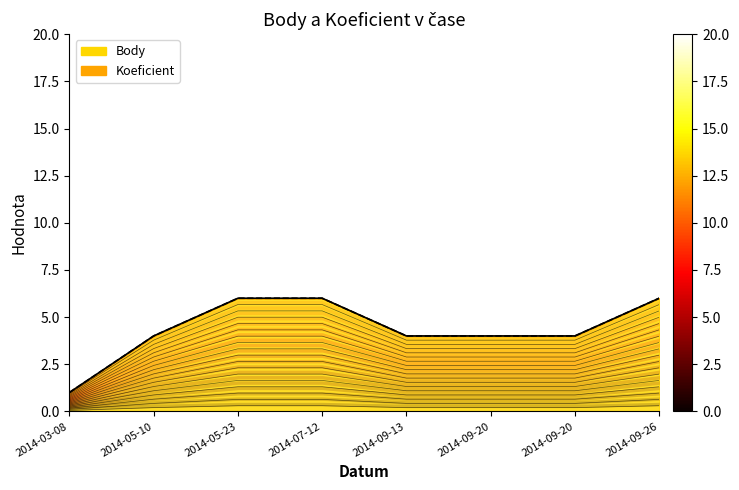

What is the label of the 7th point from the right?

2014-05-10